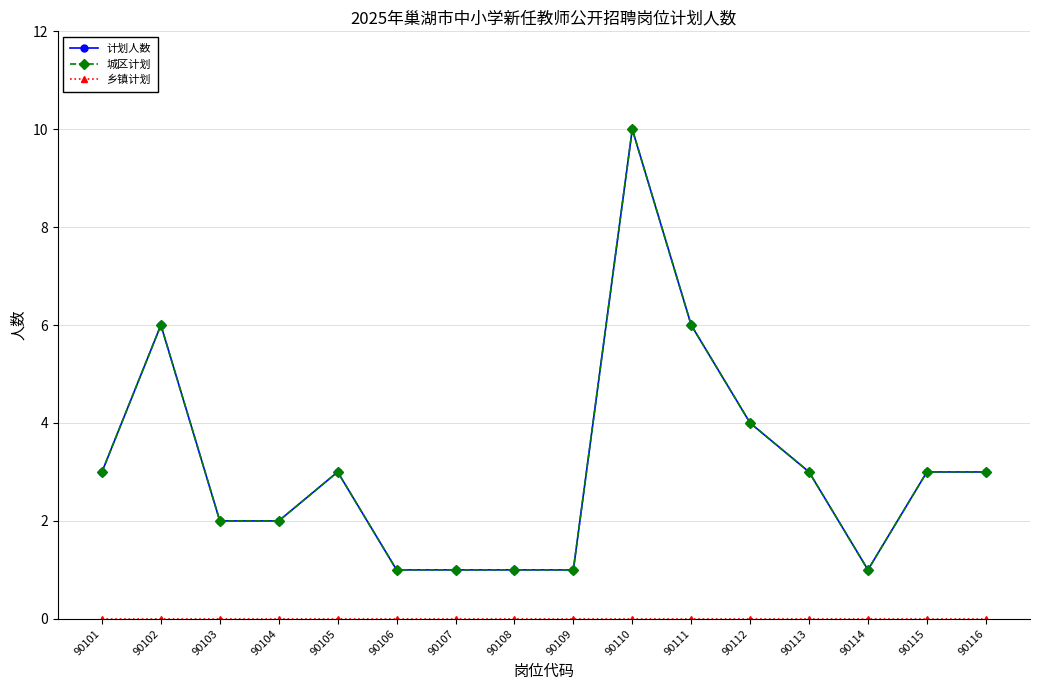

True or false: 乡镇计划 has a value of 0 at 90102.

True